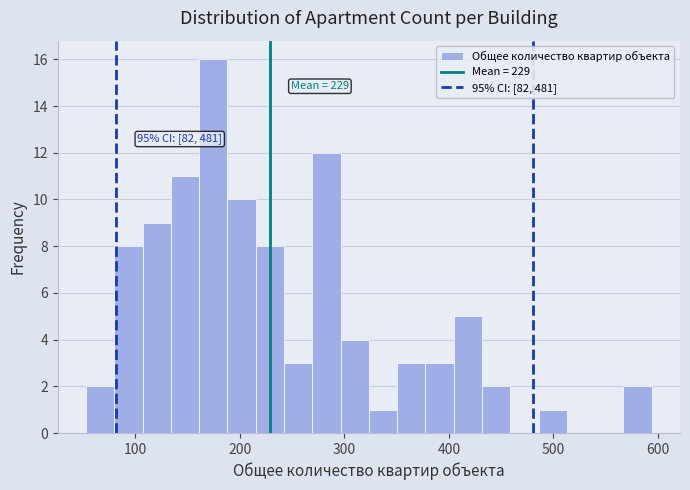

Read against the x-axis, roughly where is the centre of the tallest bar?

170